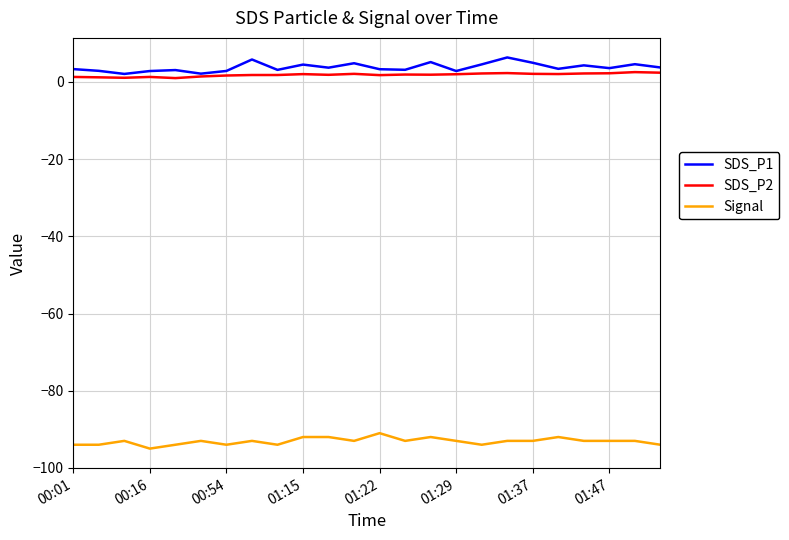

What is the smallest value displayed?

-95.0